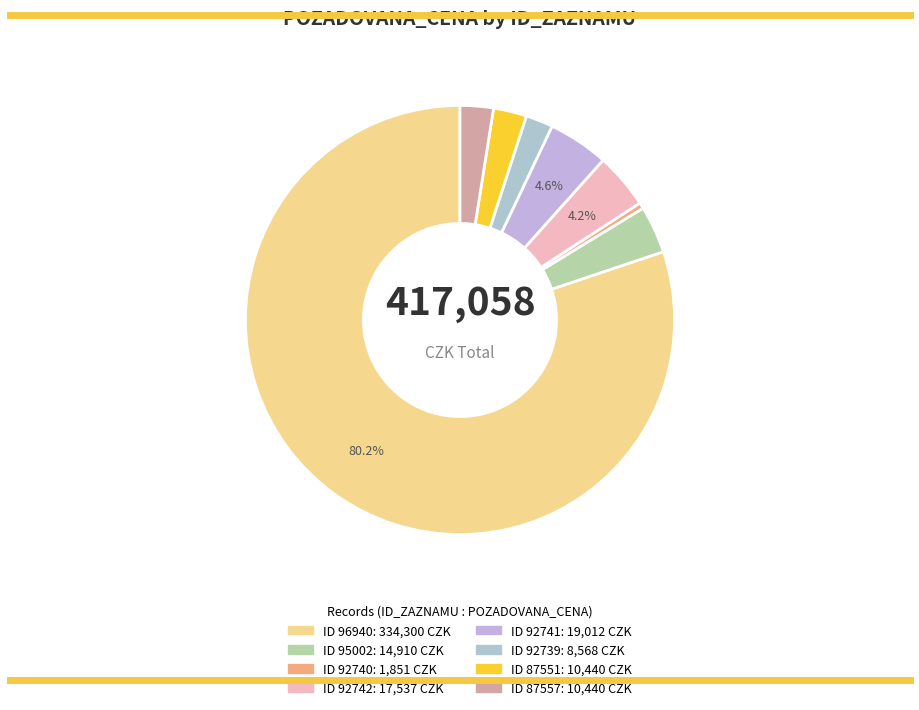

Does any single category account for the majority?

Yes